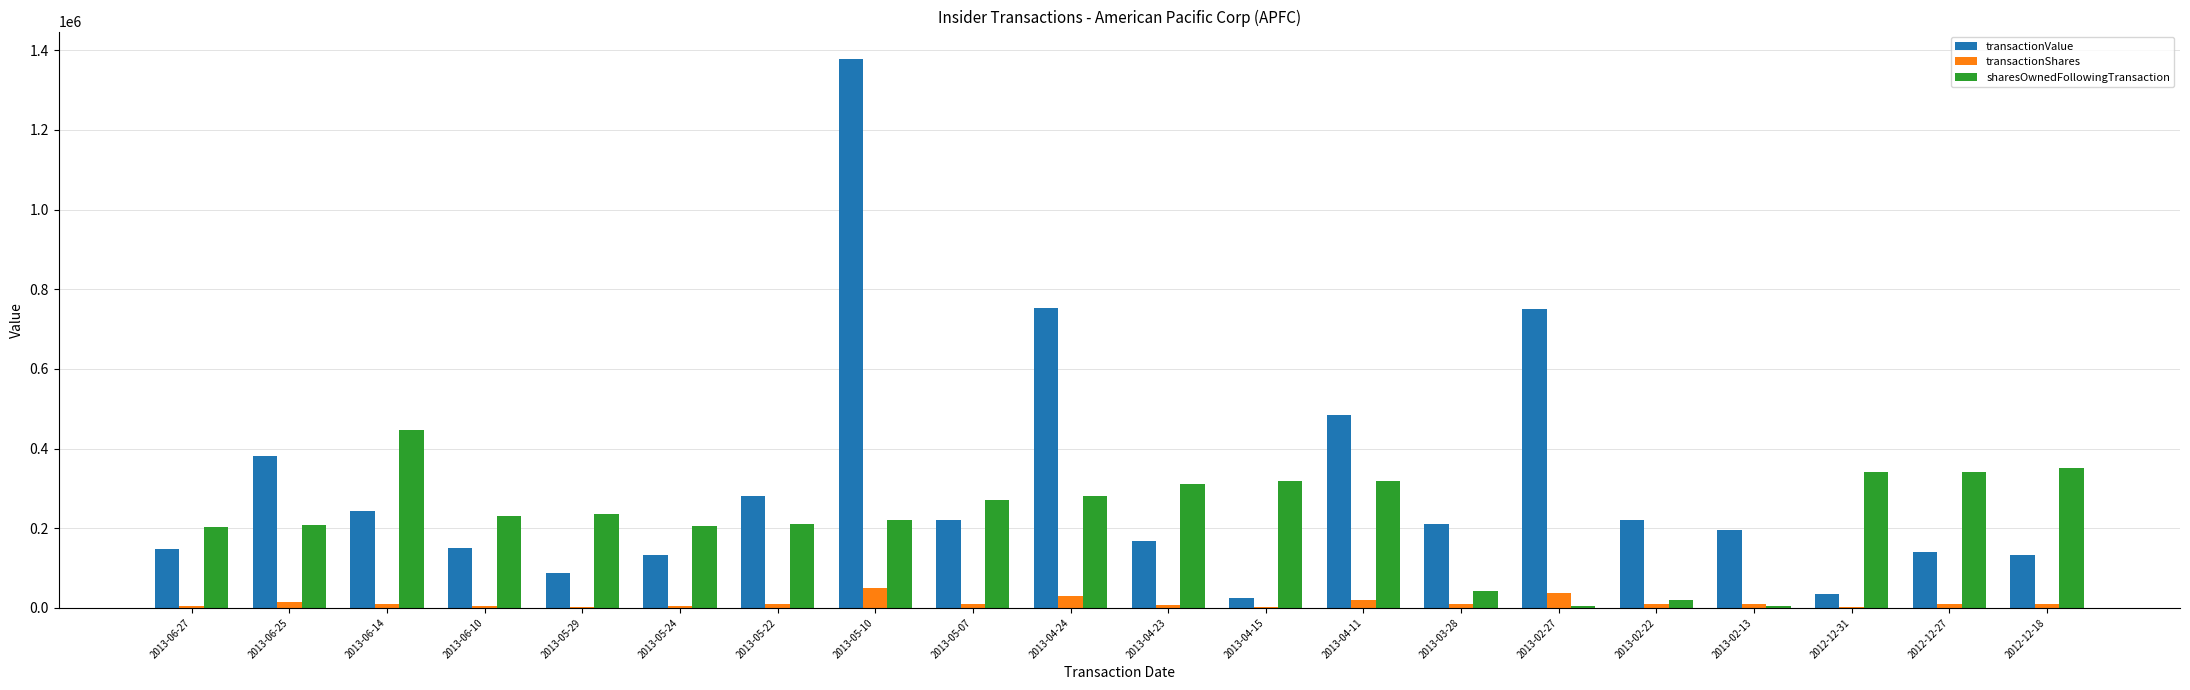

At which category does the chart reach its peak across all series?

2013-05-10